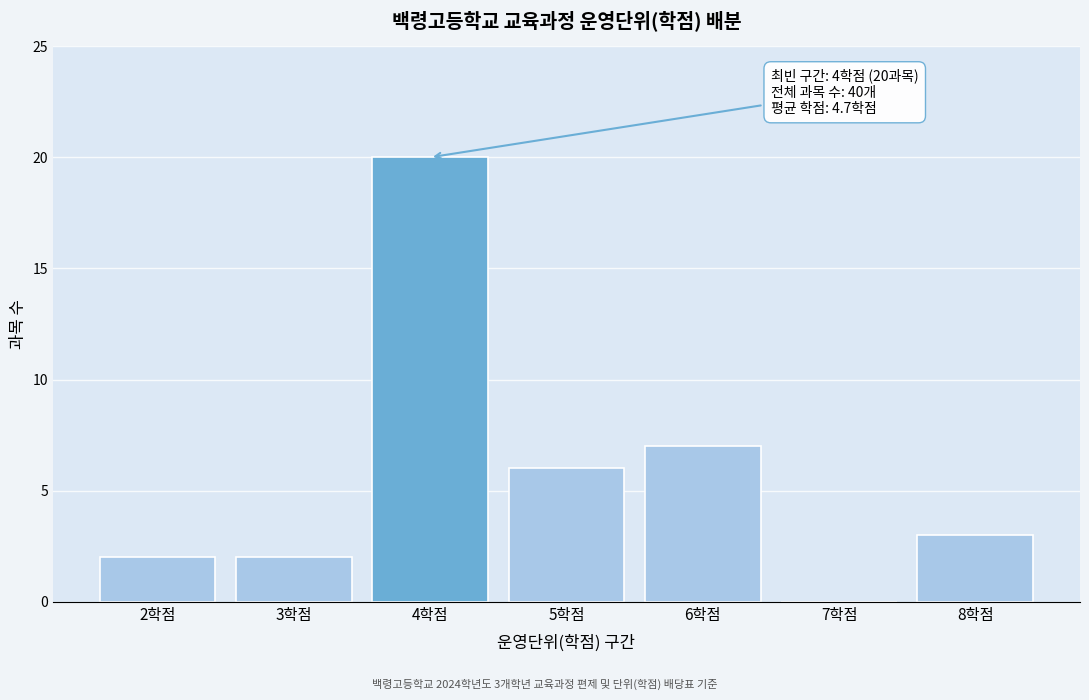

Reading left to right, list all the values displayed in this chart.

2학점=2	3학점=2	4학점=20	5학점=6	6학점=7	7학점=0	8학점=3